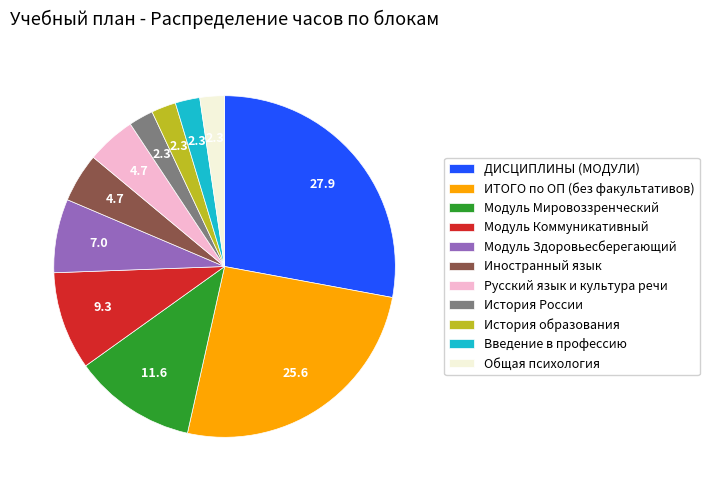

Between Модуль Коммуникативный and История России, which is larger?

Модуль Коммуникативный